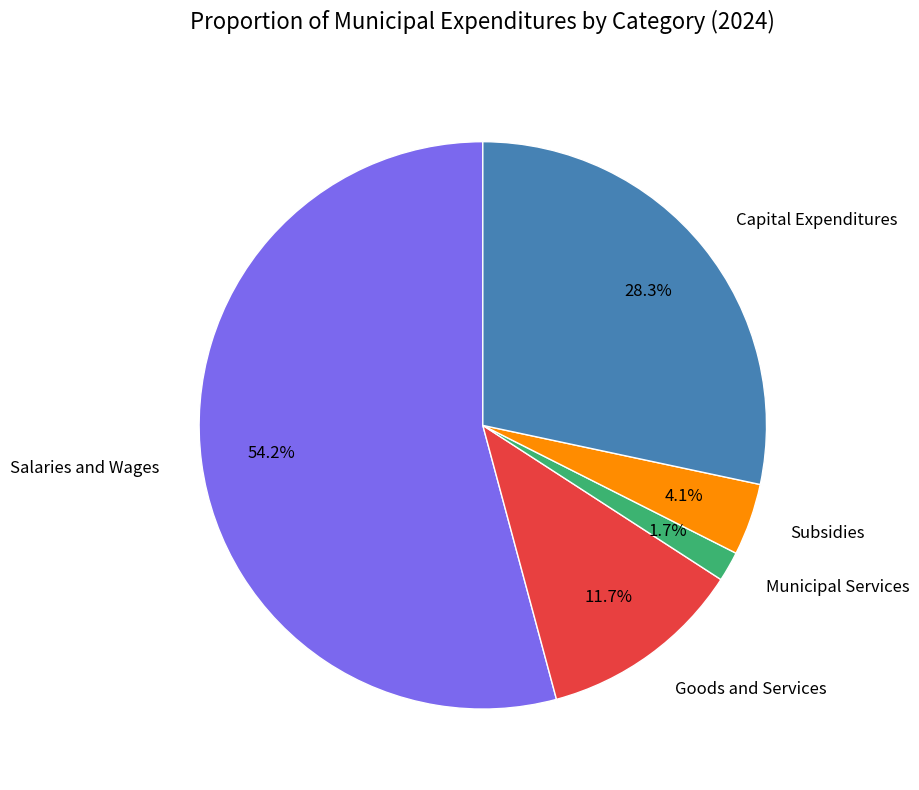

Is Goods and Services the majority of the pie?

No